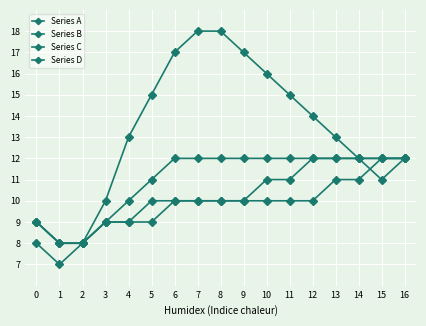

What is the difference between the maximum and second lowest values in the Series D series?

4